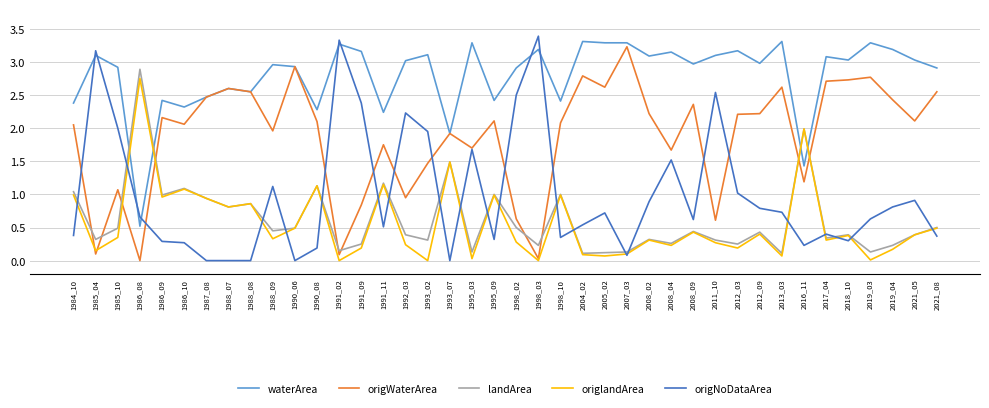

The origNoDataArea series shows 0.0 at 1987_08. True or false?

True